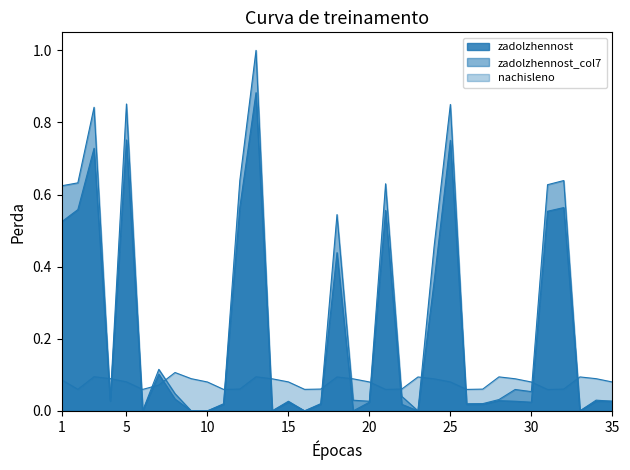

Reading right to left, list all the values displayed in this chart.

zadolzhennost: 0.0	0.0	0.0	0.6	0.6	0.0	0.0	0.0	0.0	0.0	0.8	0.4	0.0	0.0	0.6	0.0	0.0	0.4	0.0	0.0	0.0	0.0	0.9	0.6	0.0	0.0	0.0	0.0	0.1	0.0	0.8	0.0	0.7	0.6	0.5
zadolzhennost_col7: 0.0	0.0	0.0	0.6	0.6	0.1	0.1	0.0	0.0	0.0	0.8	0.5	0.0	0.0	0.6	0.0	0.0	0.5	0.0	0.0	0.0	0.0	1.0	0.6	0.0	0.0	0.0	0.0	0.1	0.0	0.9	0.0	0.8	0.6	0.6
nachisleno: 0.1	0.1	0.1	0.1	0.1	0.1	0.1	0.1	0.1	0.1	0.1	0.1	0.1	0.1	0.1	0.1	0.1	0.1	0.1	0.1	0.1	0.1	0.1	0.1	0.1	0.1	0.1	0.1	0.1	0.1	0.1	0.1	0.1	0.1	0.1